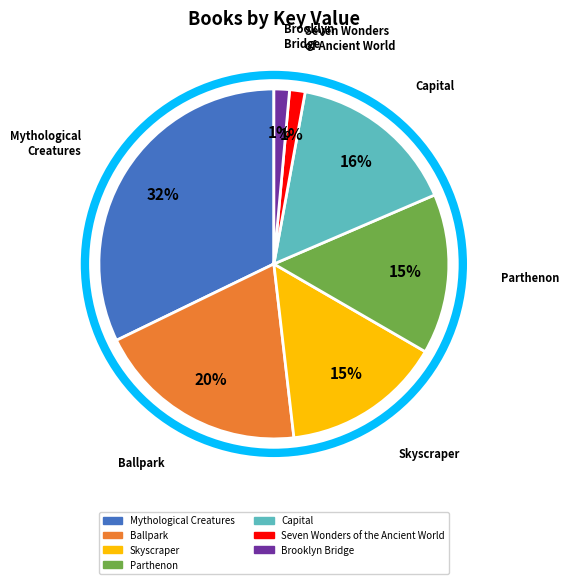

Is the sum of Mythological Creatures and Seven Wonders of the Ancient World greater than half?

No